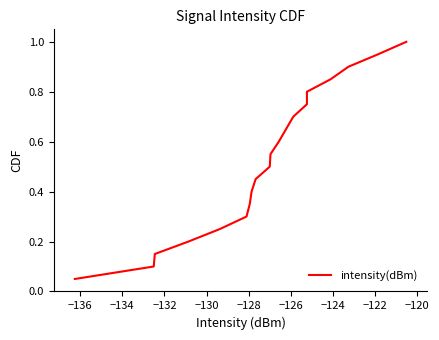

What is the greatest value displayed?

1.0